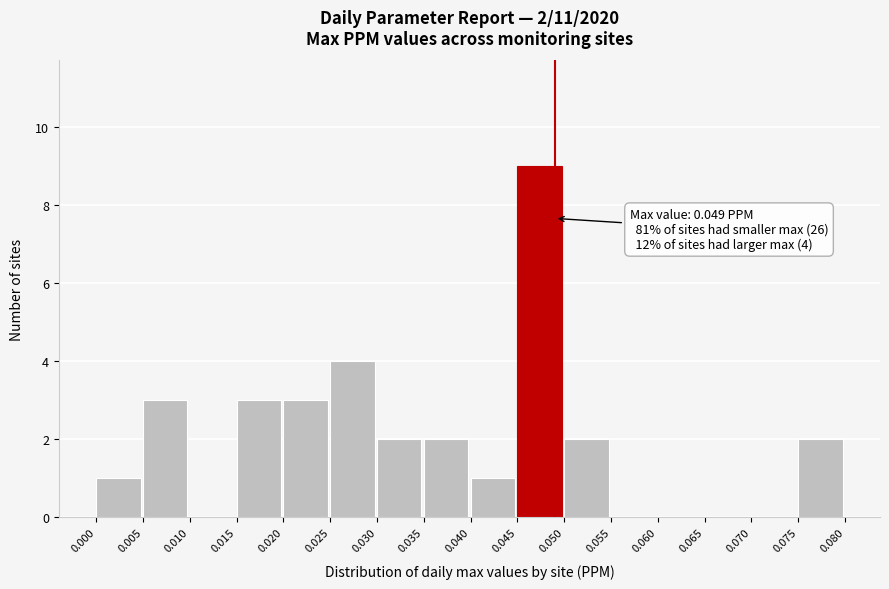

Which range on the x-axis has the tallest bar?

0.045 to 0.050